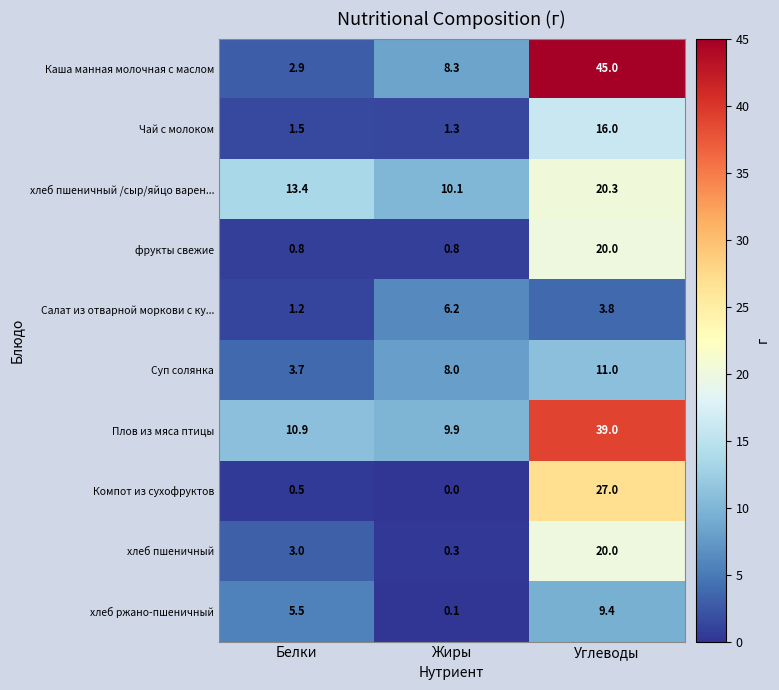

Which series has the largest range (max minus min)?

Каша манная молочная с маслом